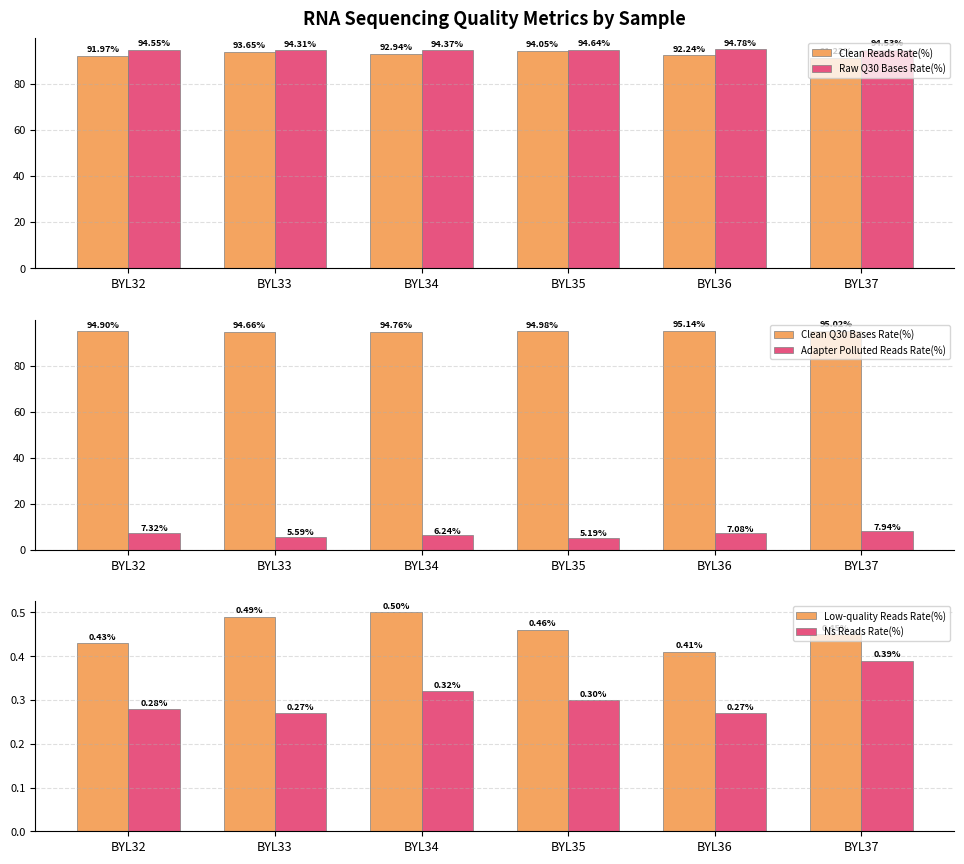

Does the chart contain any negative values?

No